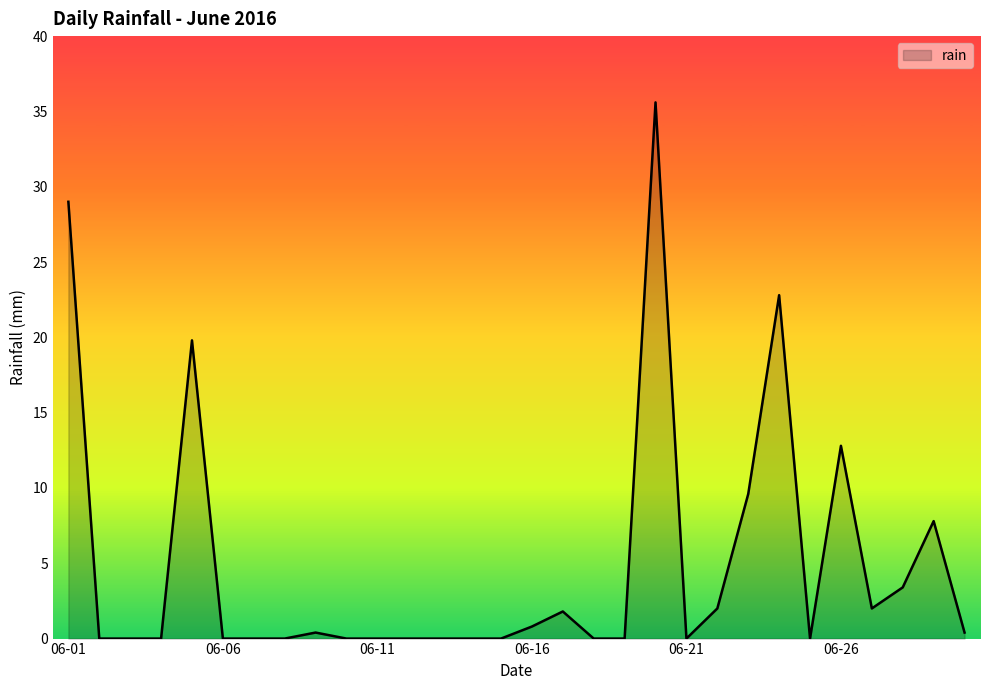

What is the difference between the maximum and minimum values?

35.6